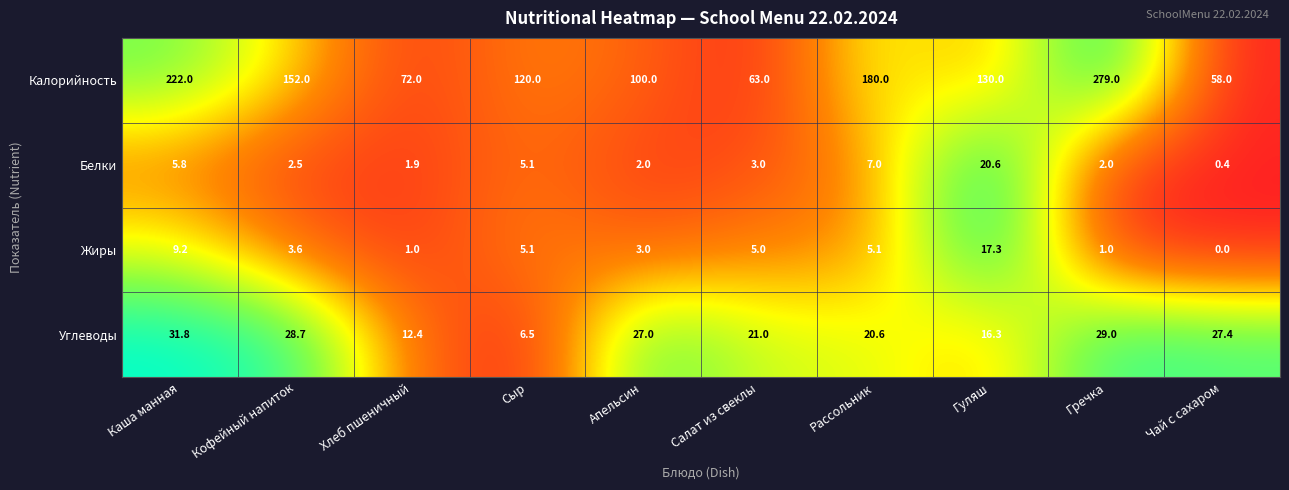

At how many categories does at least one series exceed 0?

10